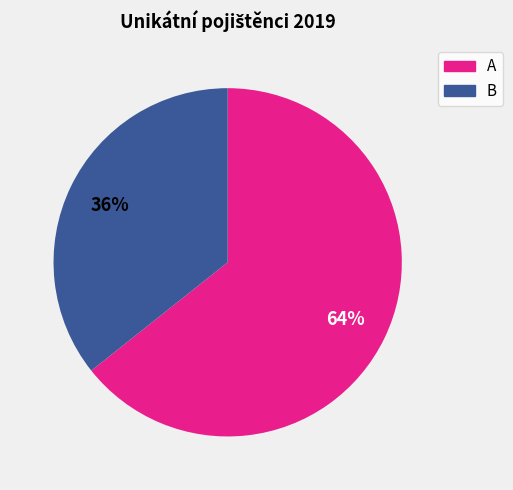

To the nearest percent, what is the combined percentage of A and B?

100%